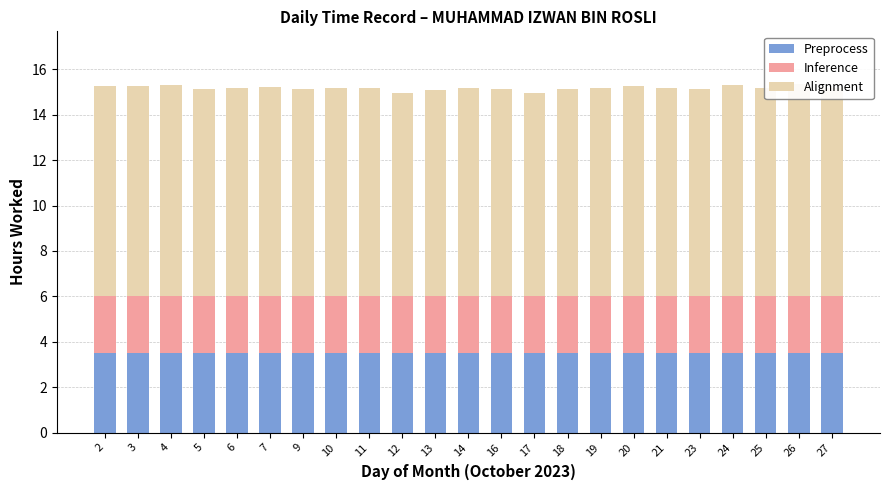

How many bars are there in total?

69